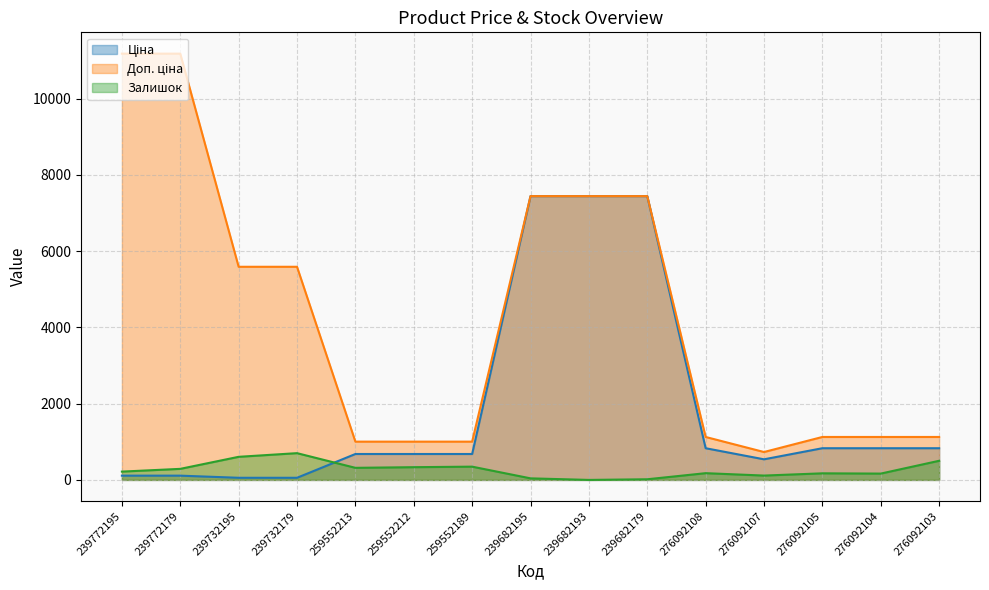

At which label does Доп. ціна first exceed 1126?

239772195